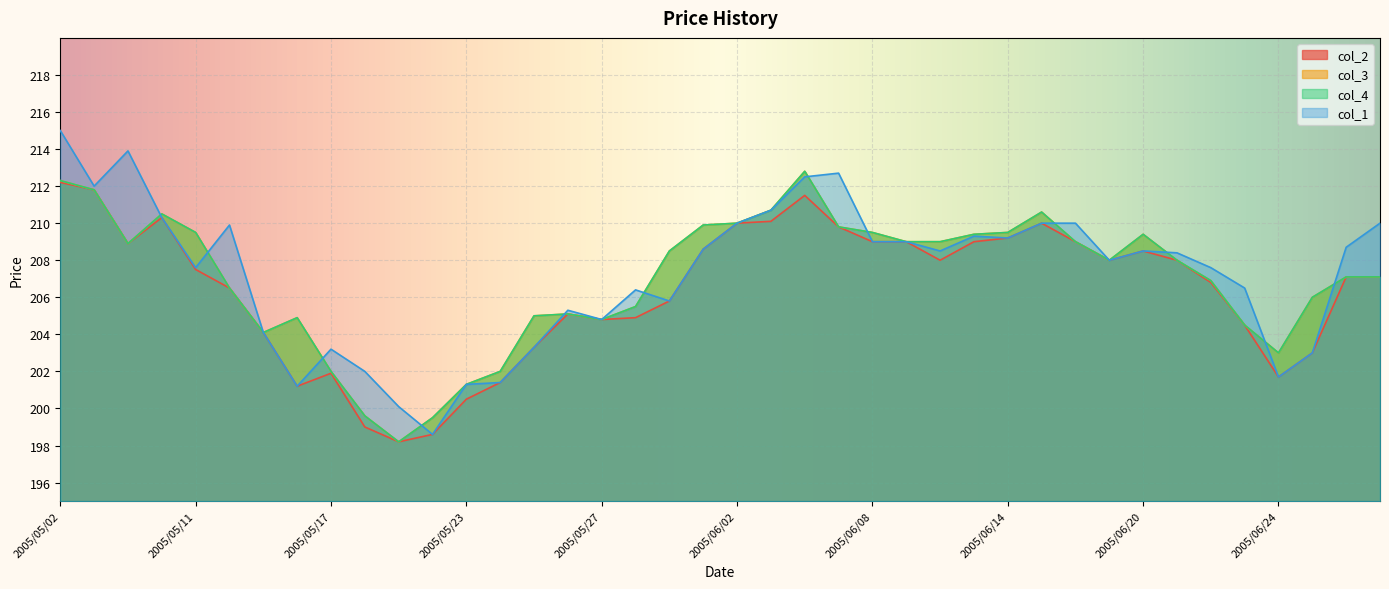

Reading left to right, transcribe all the data shown in this chart.

col_2: 2005/05/02=212.2	2005/05/06=211.8	2005/05/09=208.9	2005/05/10=210.3	2005/05/11=207.5	2005/05/12=206.5	2005/05/13=204.1	2005/05/16=201.2	2005/05/17=201.9	2005/05/18=199.0	2005/05/19=198.2	2005/05/20=198.6	2005/05/23=200.5	2005/05/24=201.4	2005/05/25=203.3	2005/05/26=205.1	2005/05/27=204.8	2005/05/30=204.9	2005/05/31=205.8	2005/06/01=208.6	2005/06/02=210.0	2005/06/03=210.1	2005/06/06=211.5	2005/06/07=209.8	2005/06/08=209.0	2005/06/09=209.0	2005/06/10=208.0	2005/06/13=209.0	2005/06/14=209.2	2005/06/15=210.0	2005/06/16=209.0	2005/06/17=208.0	2005/06/20=208.5	2005/06/21=208.0	2005/06/22=206.8	2005/06/23=204.5	2005/06/24=201.7	2005/06/27=203.0	2005/06/28=207.1	2005/06/29=207.1
col_3: 2005/05/02=212.3	2005/05/06=211.8	2005/05/09=208.9	2005/05/10=210.5	2005/05/11=209.5	2005/05/12=206.5	2005/05/13=204.1	2005/05/16=204.9	2005/05/17=202.0	2005/05/18=199.6	2005/05/19=198.2	2005/05/20=199.5	2005/05/23=201.3	2005/05/24=202.0	2005/05/25=205.0	2005/05/26=205.1	2005/05/27=204.8	2005/05/30=205.5	2005/05/31=208.5	2005/06/01=209.9	2005/06/02=210.0	2005/06/03=210.7	2005/06/06=212.8	2005/06/07=209.8	2005/06/08=209.5	2005/06/09=209.0	2005/06/10=209.0	2005/06/13=209.4	2005/06/14=209.5	2005/06/15=210.6	2005/06/16=209.0	2005/06/17=208.0	2005/06/20=209.4	2005/06/21=208.0	2005/06/22=206.9	2005/06/23=204.5	2005/06/24=203.0	2005/06/27=206.0	2005/06/28=207.1	2005/06/29=207.1
col_4: 2005/05/02=212.3	2005/05/06=211.8	2005/05/09=208.9	2005/05/10=210.5	2005/05/11=209.5	2005/05/12=206.5	2005/05/13=204.1	2005/05/16=204.9	2005/05/17=202.0	2005/05/18=199.6	2005/05/19=198.2	2005/05/20=199.5	2005/05/23=201.3	2005/05/24=202.0	2005/05/25=205.0	2005/05/26=205.1	2005/05/27=204.8	2005/05/30=205.5	2005/05/31=208.5	2005/06/01=209.9	2005/06/02=210.0	2005/06/03=210.7	2005/06/06=212.8	2005/06/07=209.8	2005/06/08=209.5	2005/06/09=209.0	2005/06/10=209.0	2005/06/13=209.4	2005/06/14=209.5	2005/06/15=210.6	2005/06/16=209.0	2005/06/17=208.0	2005/06/20=209.4	2005/06/21=208.0	2005/06/22=206.9	2005/06/23=204.5	2005/06/24=203.0	2005/06/27=206.0	2005/06/28=207.1	2005/06/29=207.1
col_1: 2005/05/02=215.0	2005/05/06=212.0	2005/05/09=213.9	2005/05/10=210.3	2005/05/11=207.6	2005/05/12=209.9	2005/05/13=204.1	2005/05/16=201.2	2005/05/17=203.2	2005/05/18=202.0	2005/05/19=200.1	2005/05/20=198.6	2005/05/23=201.3	2005/05/24=201.4	2005/05/25=203.3	2005/05/26=205.3	2005/05/27=204.8	2005/05/30=206.4	2005/05/31=205.8	2005/06/01=208.6	2005/06/02=210.0	2005/06/03=210.7	2005/06/06=212.5	2005/06/07=212.7	2005/06/08=209.0	2005/06/09=209.0	2005/06/10=208.5	2005/06/13=209.3	2005/06/14=209.2	2005/06/15=210.0	2005/06/16=210.0	2005/06/17=208.0	2005/06/20=208.5	2005/06/21=208.4	2005/06/22=207.6	2005/06/23=206.5	2005/06/24=201.7	2005/06/27=203.0	2005/06/28=208.7	2005/06/29=210.0